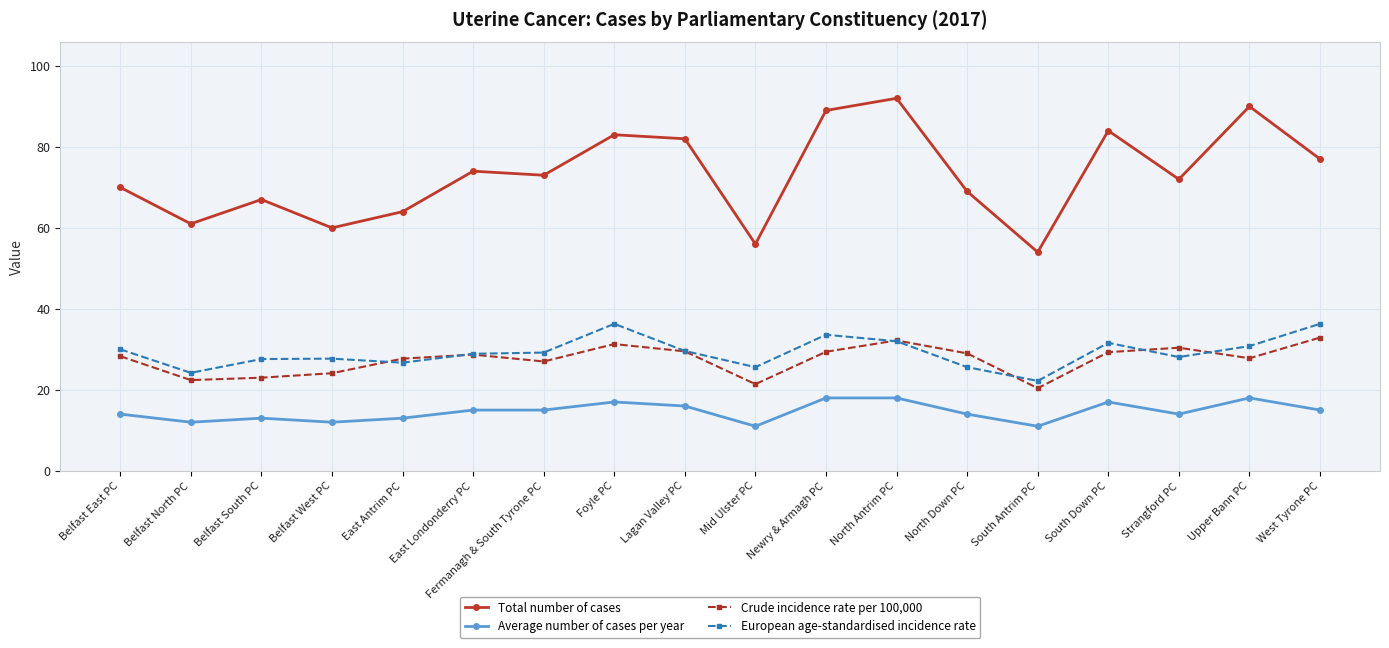

Is the value of Total number of cases at Belfast North PC greater than the value of European age-standardised incidence rate at Mid Ulster PC?

Yes